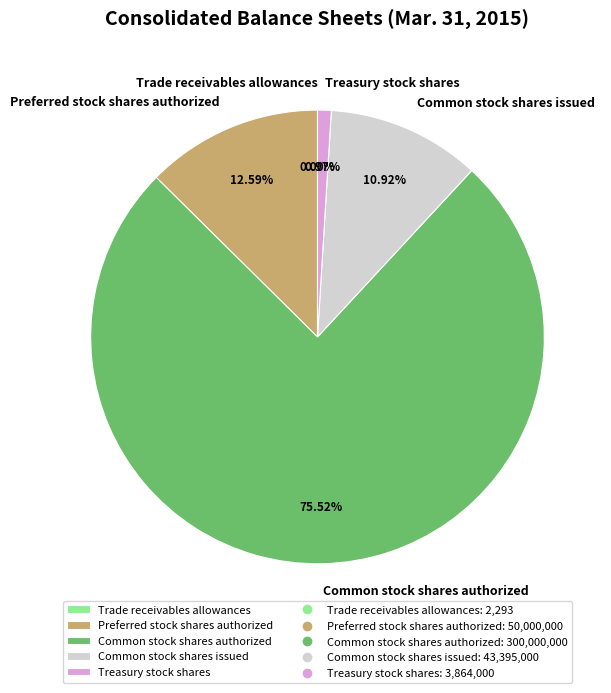

Is there any slice that represents more than half of the pie?

Yes